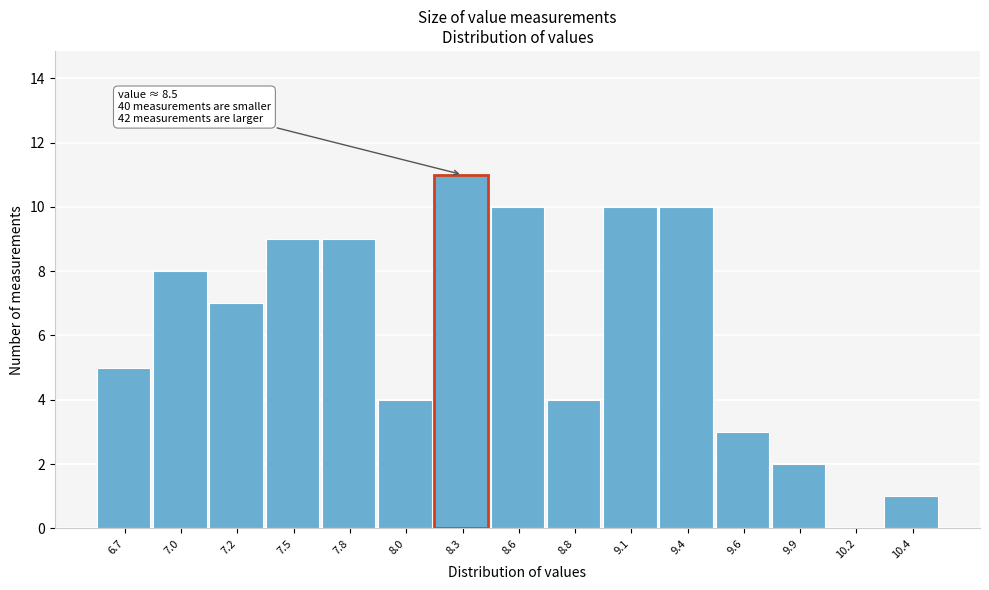

Reading right to left, transcribe all the data shown in this chart.

10.4=1	10.2=0	9.9=2	9.6=3	9.4=10	9.1=10	8.8=4	8.6=10	8.3=11	8.0=4	7.8=9	7.5=9	7.2=7	7.0=8	6.7=5